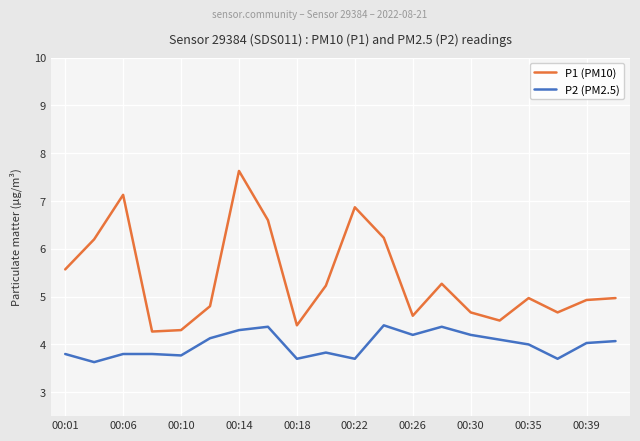

True or false: P1 (PM10) and P2 (PM2.5) intersect in this chart.

False